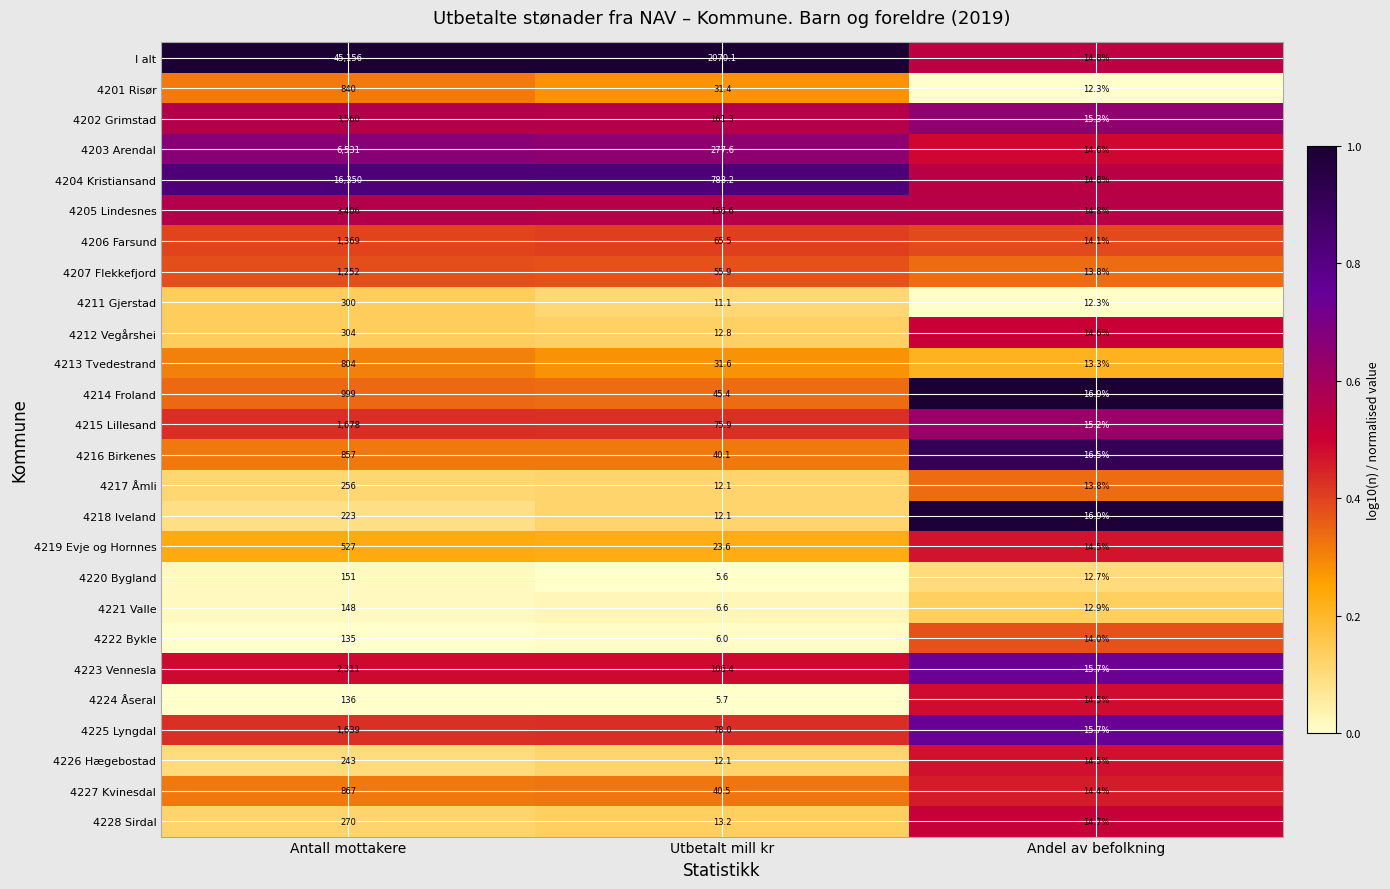

What is the minimum value for 4211 Gjerstad?

11.1